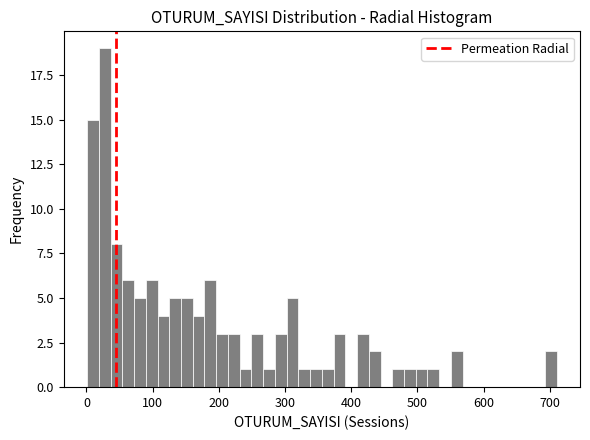

Read against the x-axis, roughly where is the centre of the tallest bar?

30